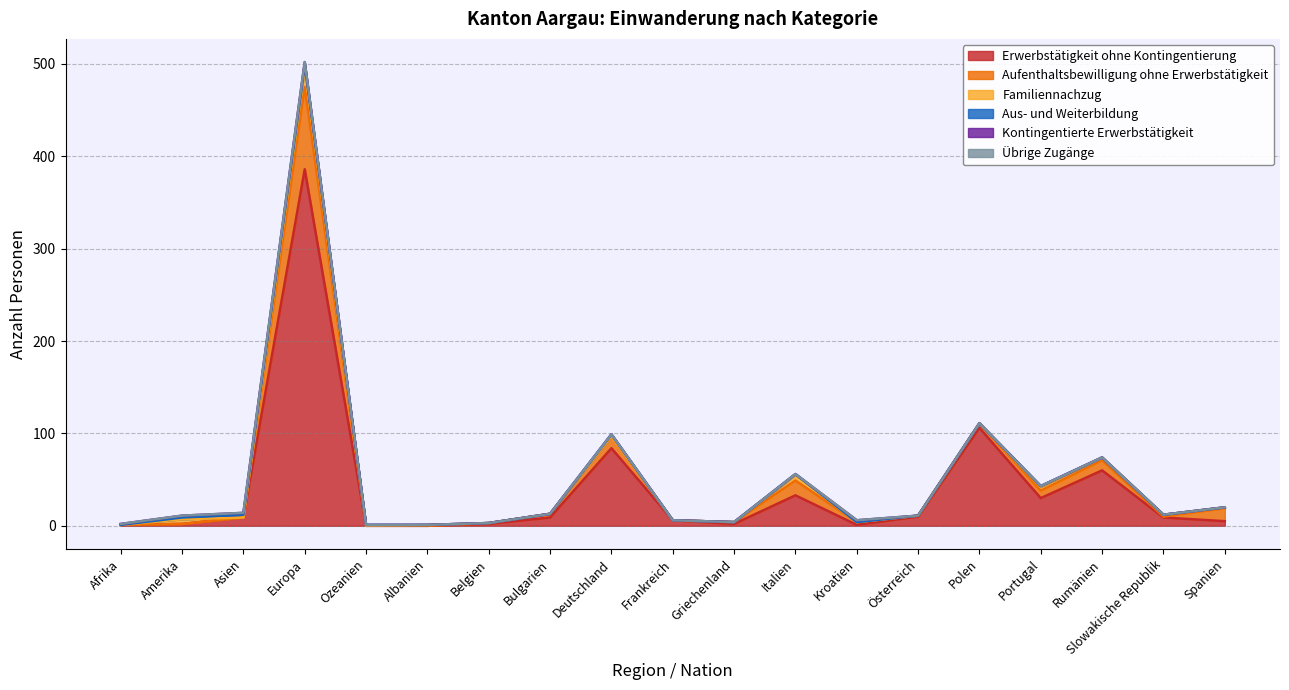

True or false: Kontingentierte Erwerbstätigkeit has a value of 0 at Polen.

True